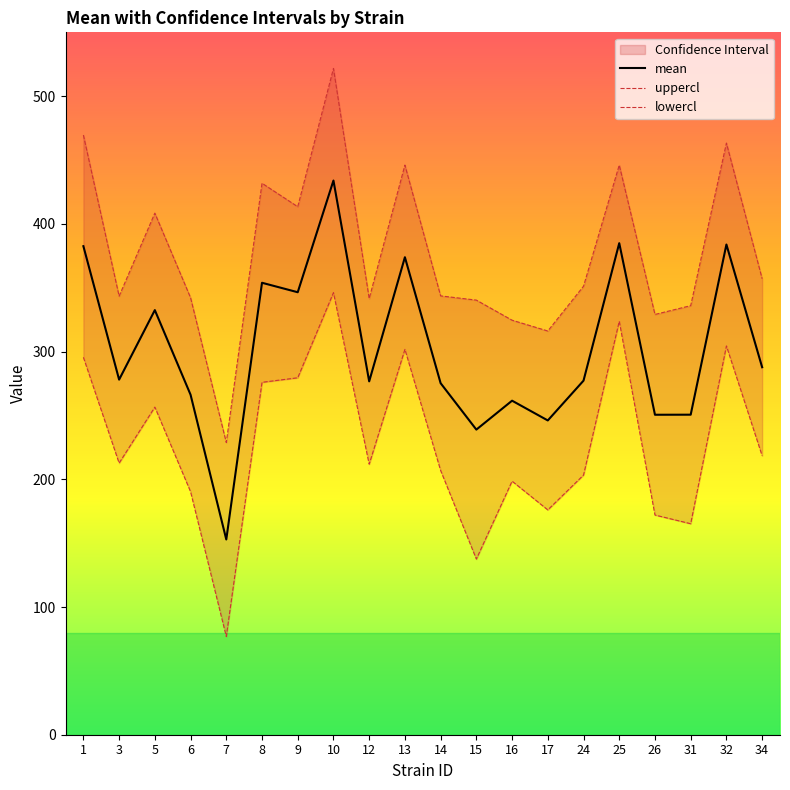

List the series in order of their peak value, lowest first.

lowercl, mean, uppercl